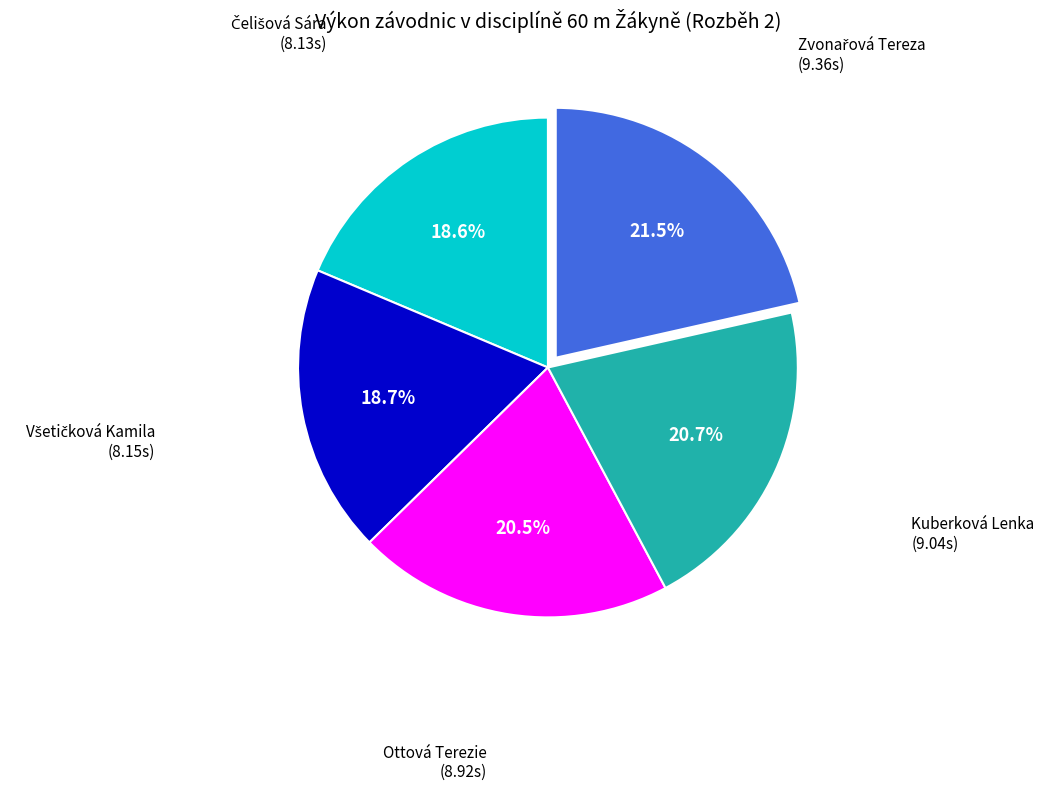

Is there a majority slice in this chart?

No